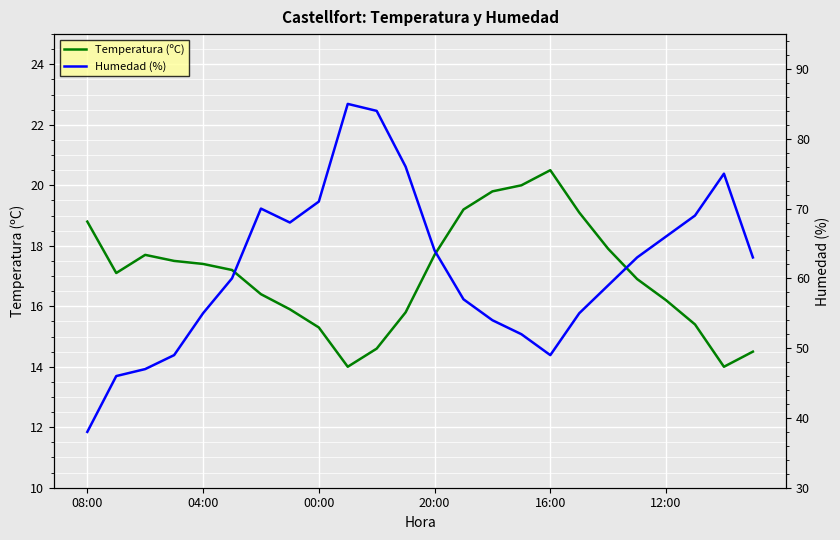

What are all the series names shown in the legend?

Temperatura (ºC), Humedad (%)